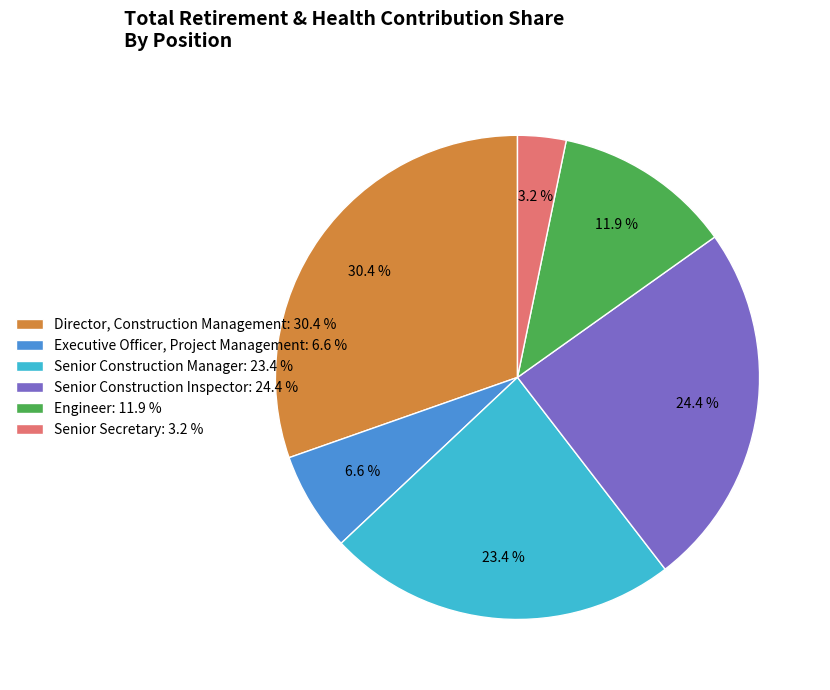

What percentage is NOT represented by Director, Construction Management: 30.4 %?

69.6%